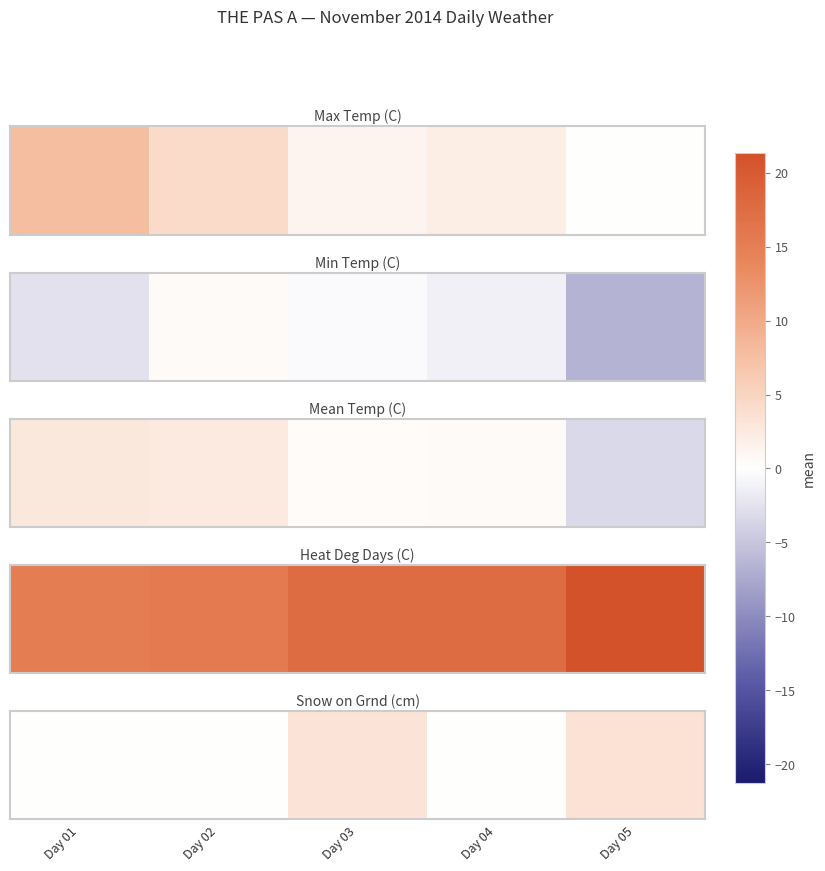

How many series are shown in this chart?

1